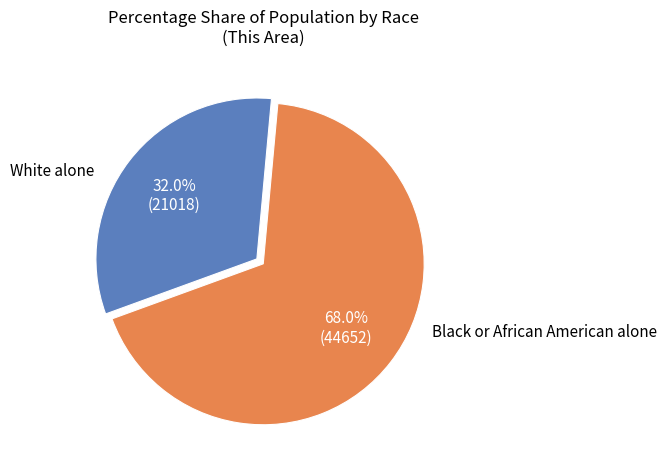

Does any single category account for the majority?

Yes